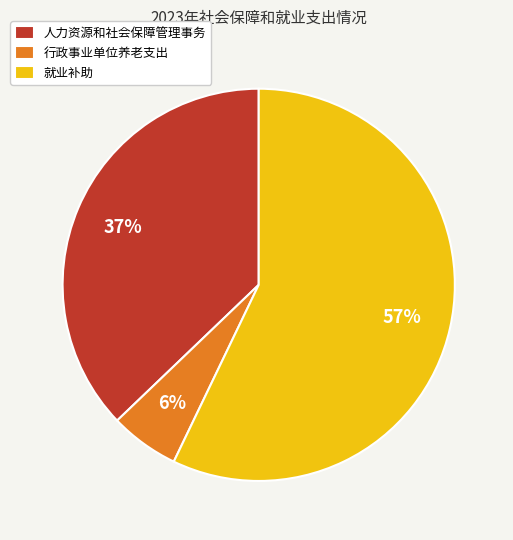

To the nearest percent, what is the difference between the largest and smallest slice percentages?

51%